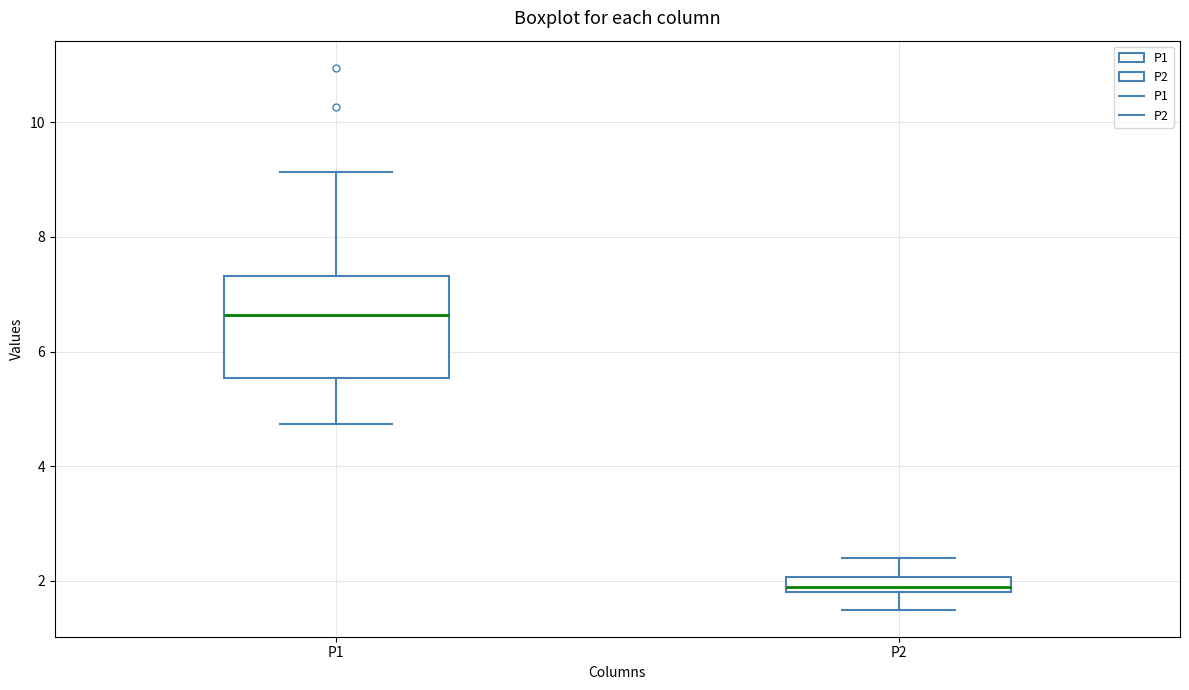

Where does the upper whisker of the box for P1 end on the y-axis? The values are not printed on the chart, so give them approximately, as read against the axis.

9.2